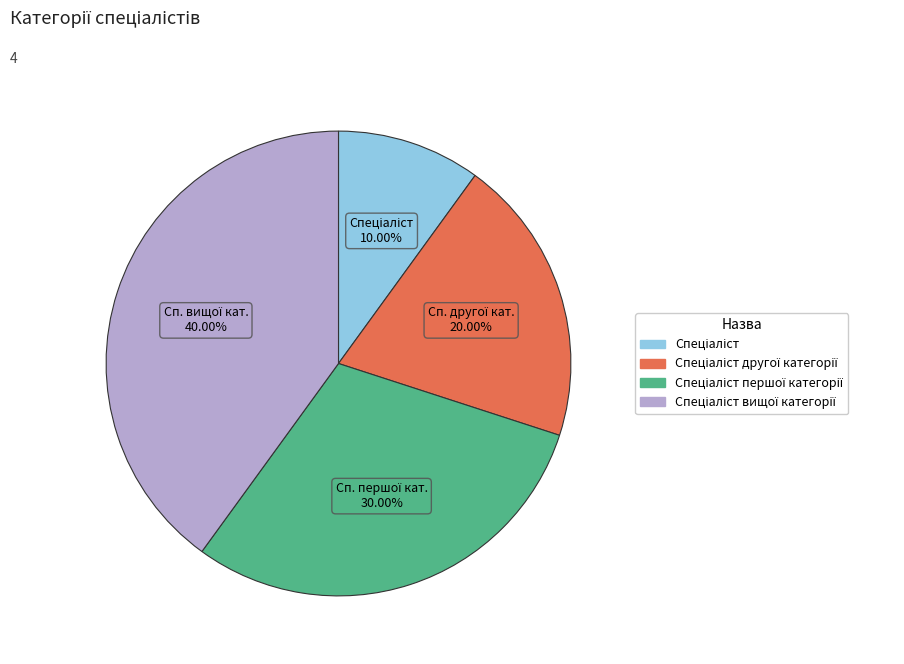

Does any single category account for the majority?

No